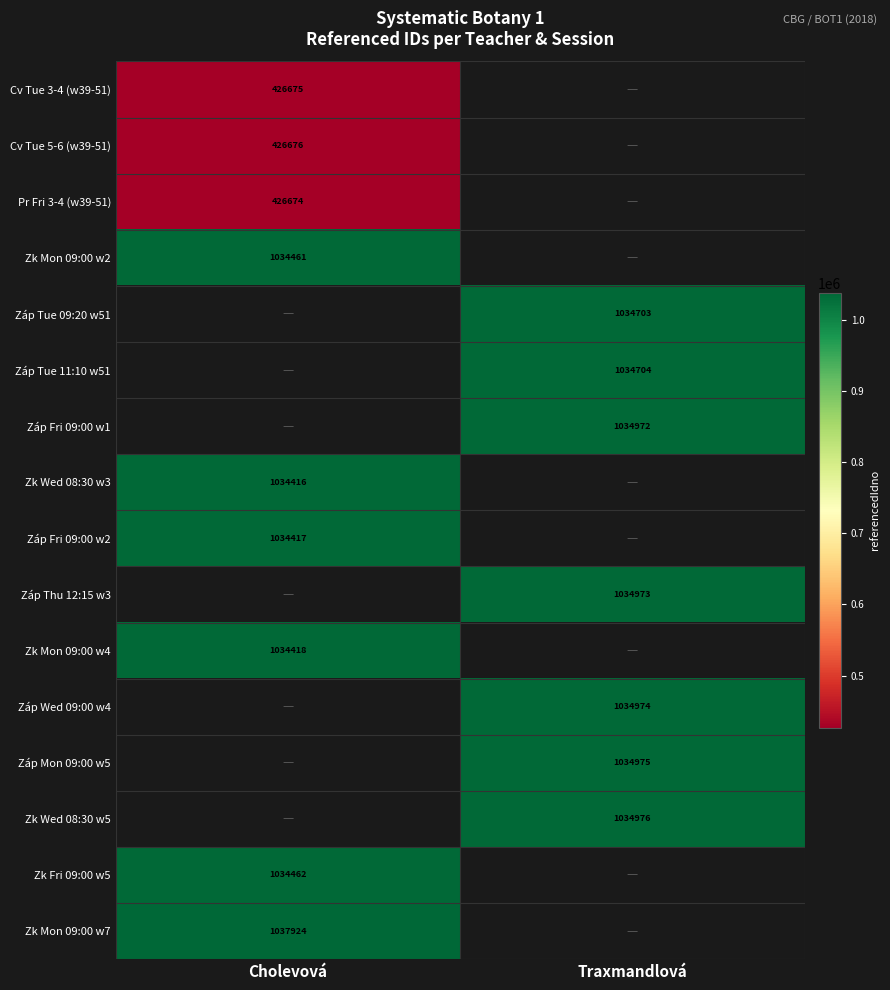

Count the number of categories in the chart.

2